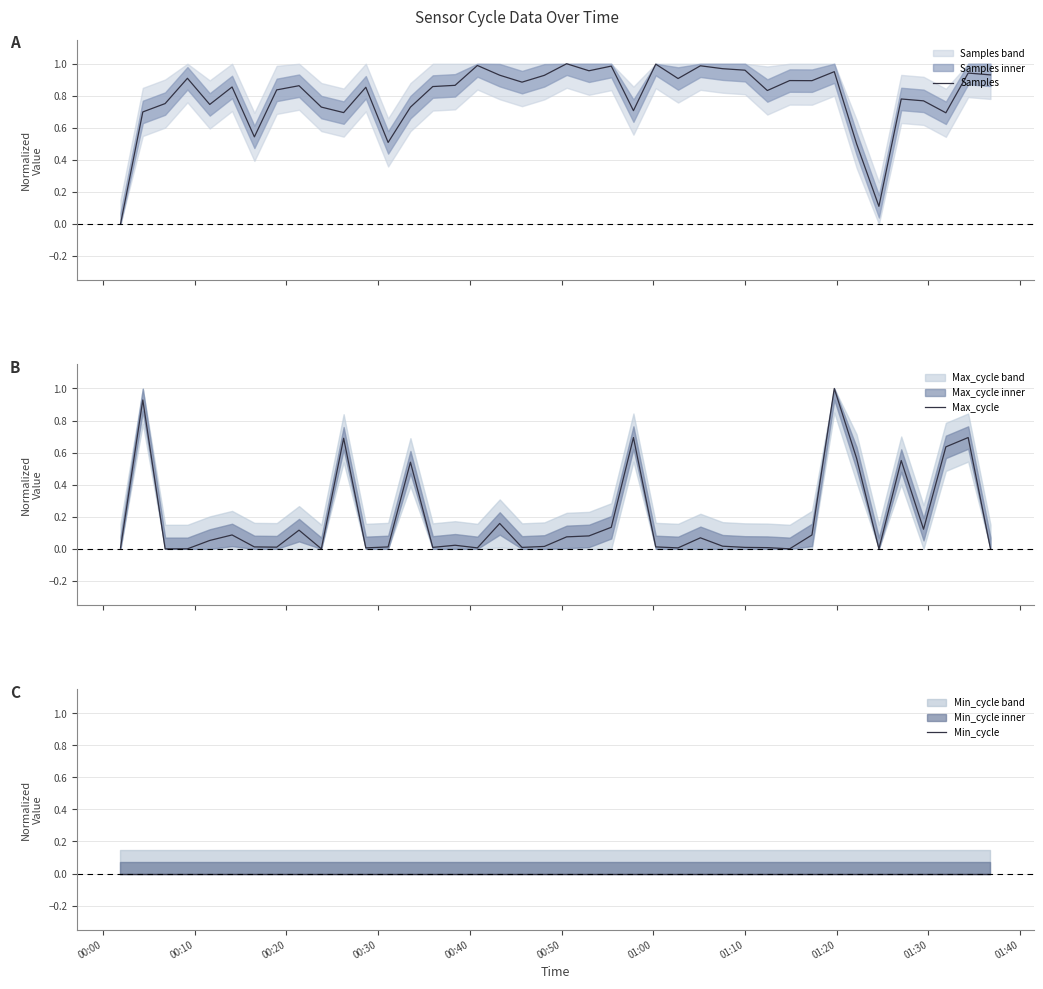

What is the highest value of the Max_cycle series?

1.0